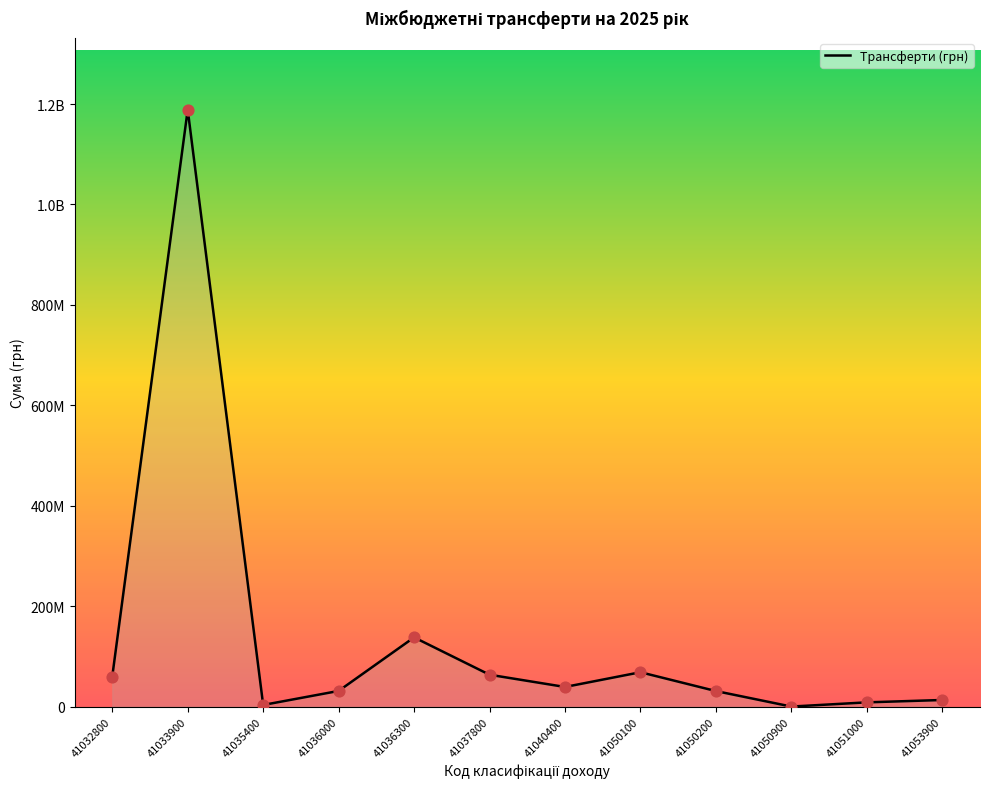

What is the change in value from 41040400 to 41051000?

-30635677.8